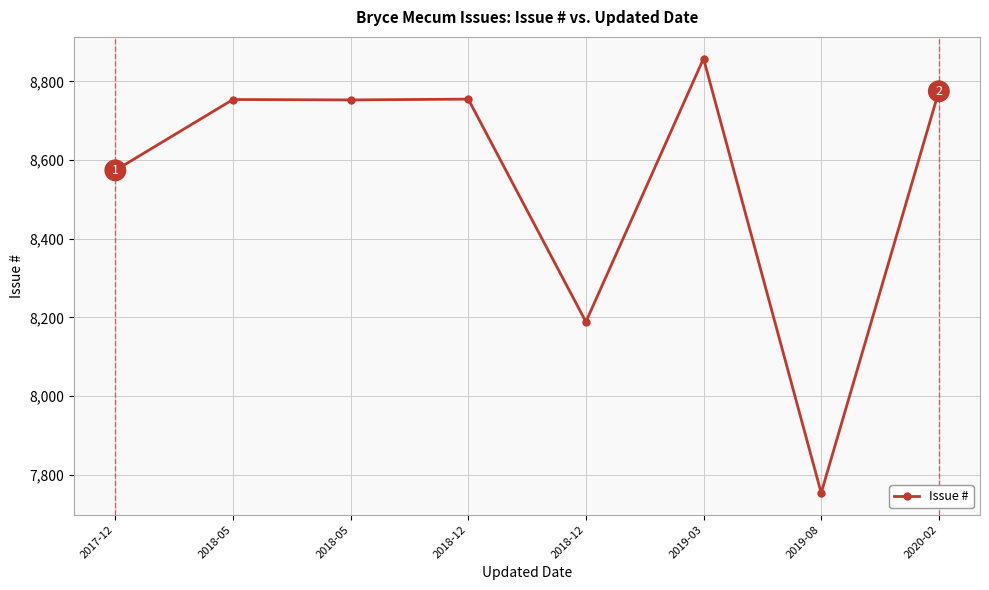

How many categories are shown in the chart?

8